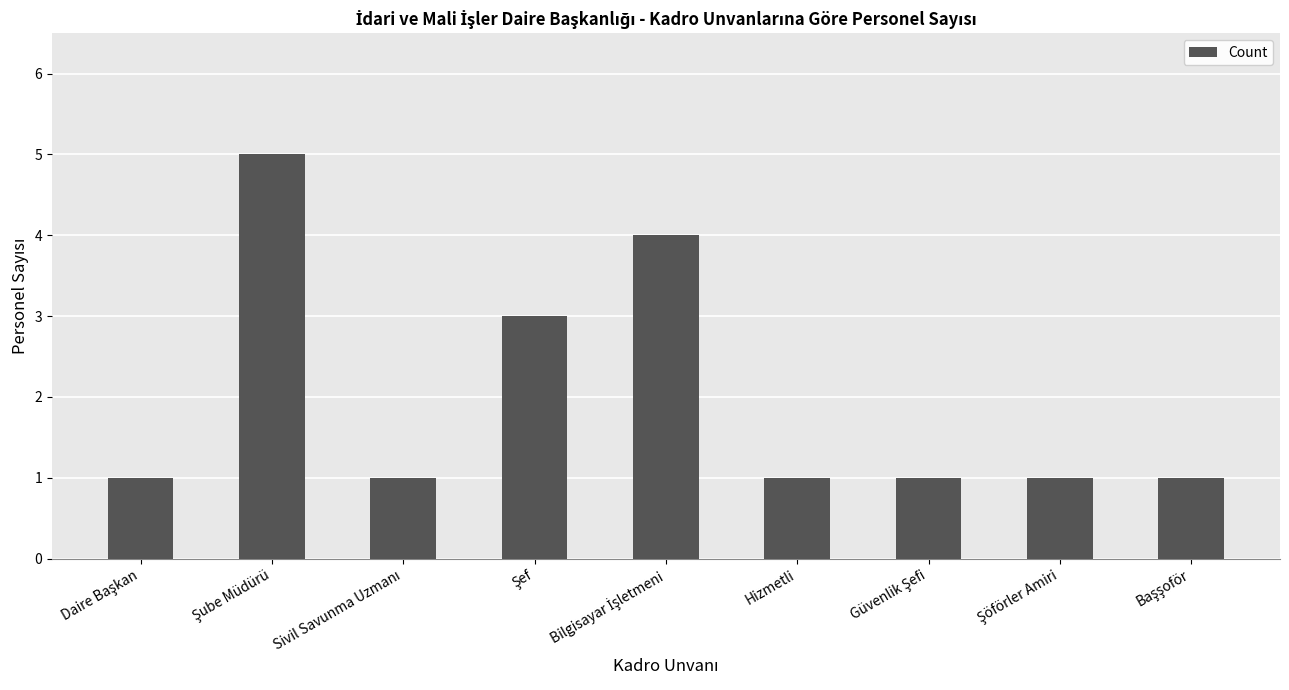

What is the average value?

2